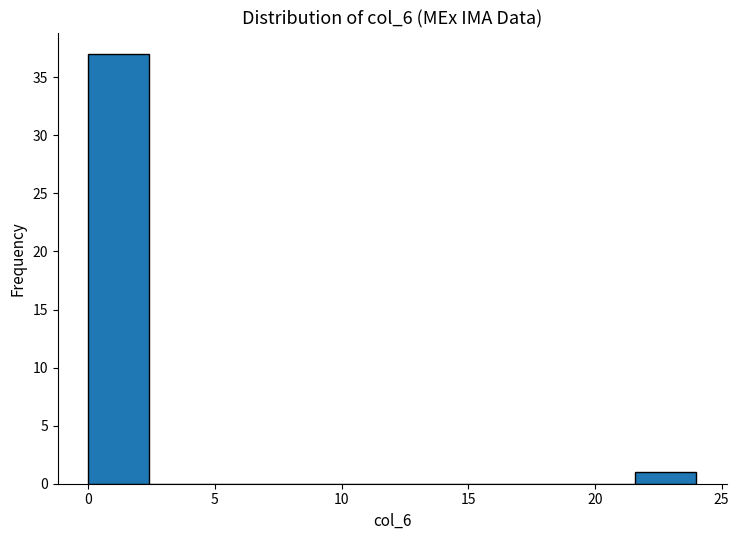

Reading left to right, transcribe this chart: for each bar, give the range it covers on the x-axis and its height. Neither the bar edges nor the heights are printed on the chart, so give them approximately, as read against the axes.

0.0 to 2.4: 37
2.4 to 4.8: 0
4.8 to 7.2: 0
7.2 to 9.6: 0
9.6 to 12.0: 0
12.0 to 14.4: 0
14.4 to 16.8: 0
16.8 to 19.2: 0
19.2 to 21.6: 0
21.6 to 24.0: 1